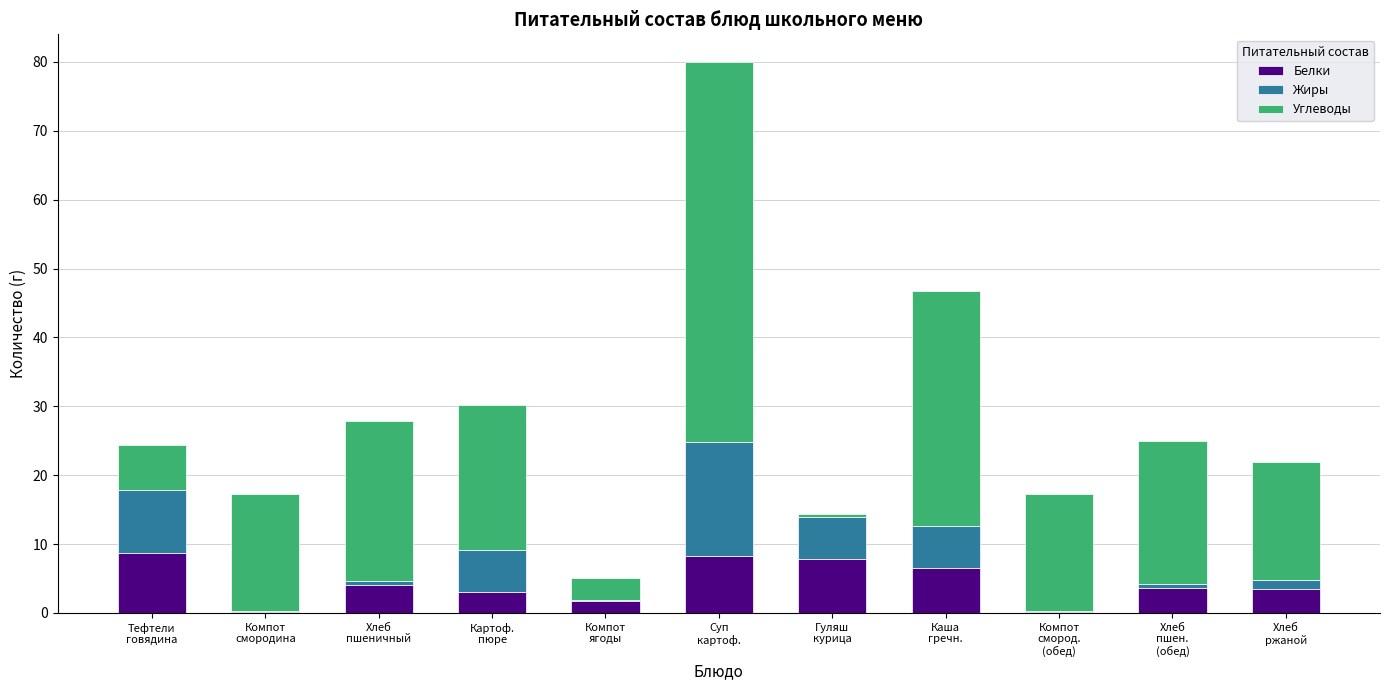

What is the highest value of the Белки series?

8.7